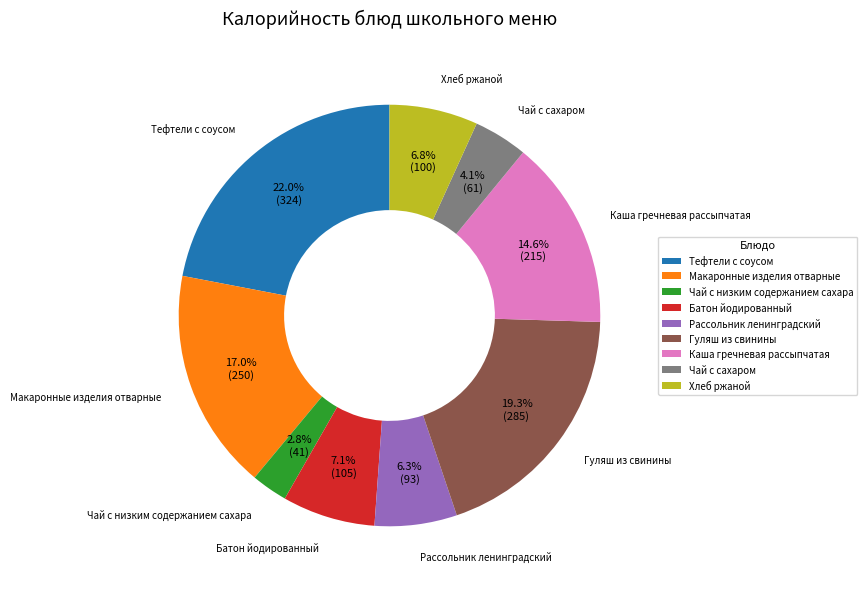

What percentage do Гуляш из свинины and Чай с низким содержанием сахара together represent?

22.1%